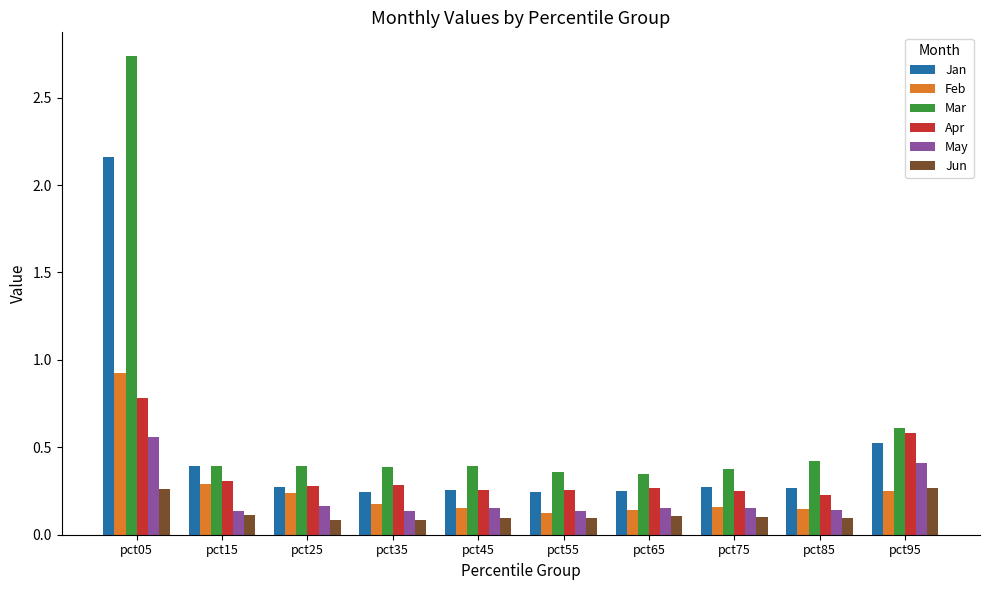

Which series has the largest range (max minus min)?

Mar